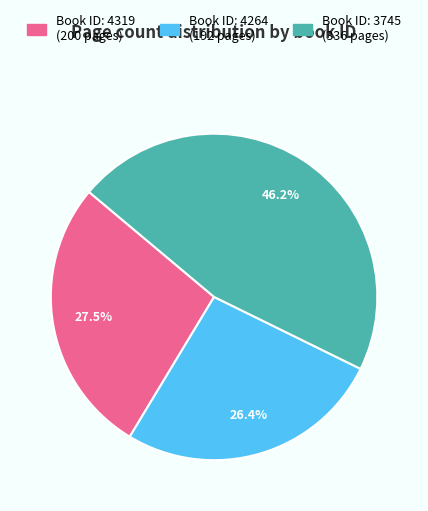

Is there a majority slice in this chart?

No